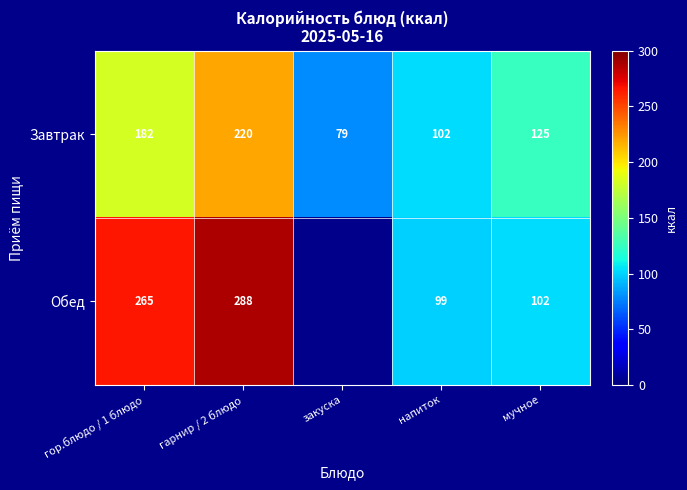

Is the value of Обед at напиток greater than the value of Завтрак at гор.блюдо / 1 блюдо?

No